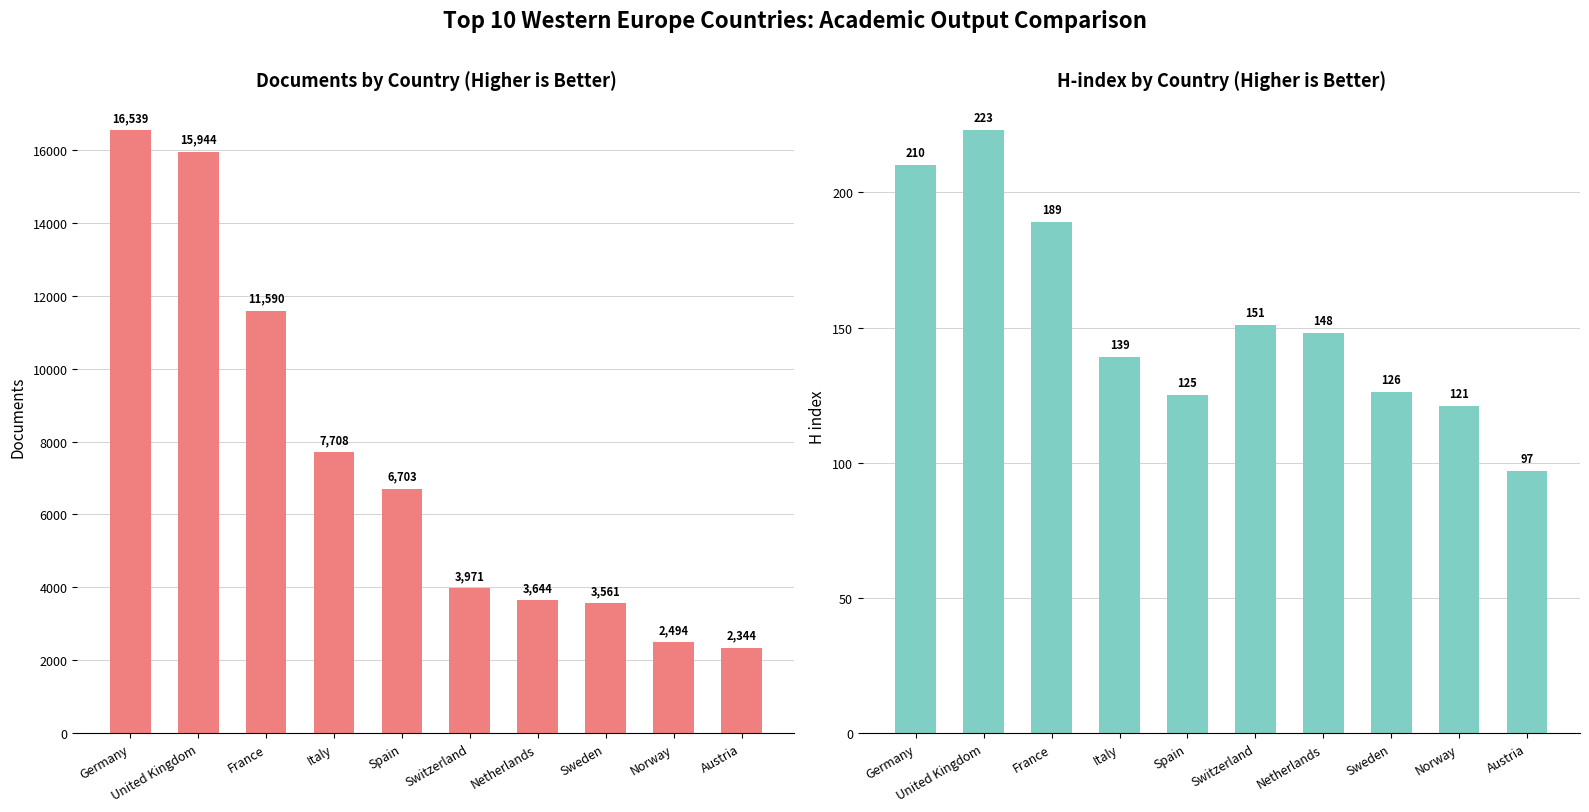

What are all the series names shown in the legend?

Documents, H index